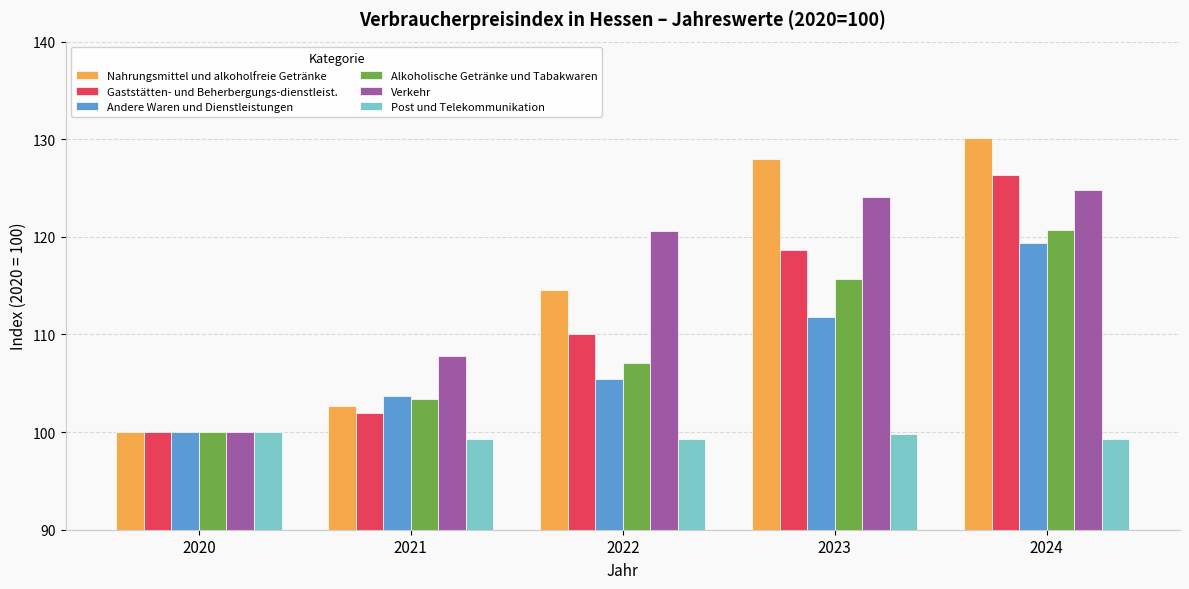

Reading left to right, what are all the values shown in this chart?

Nahrungsmittel und alkoholfreie Getränke: 100.0	102.7	114.6	128.0	130.1
Gaststätten- und Beherbergungs-dienstleist.: 100.0	102.0	110.0	118.7	126.3
Andere Waren und Dienstleistungen: 100.0	103.7	105.4	111.8	119.4
Alkoholische Getränke und Tabakwaren: 100.0	103.4	107.1	115.7	120.7
Verkehr: 100.0	107.8	120.6	124.1	124.8
Post und Telekommunikation: 100.0	99.3	99.3	99.8	99.3